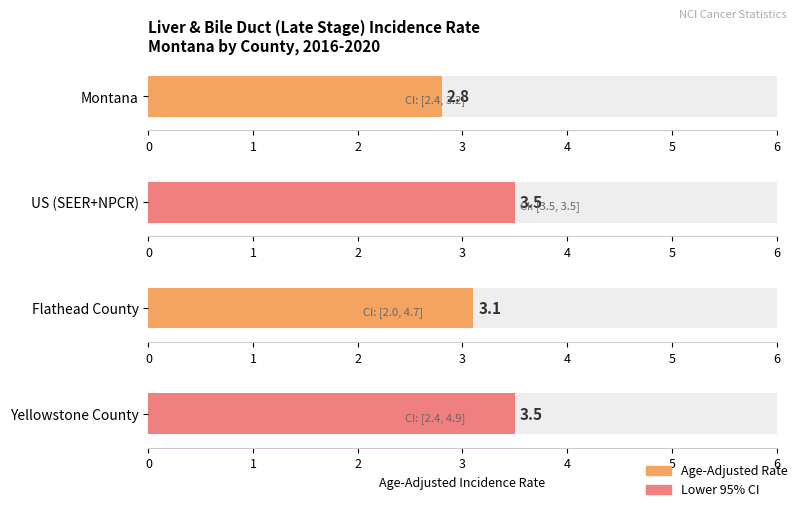

How many groups of bars are there?

4